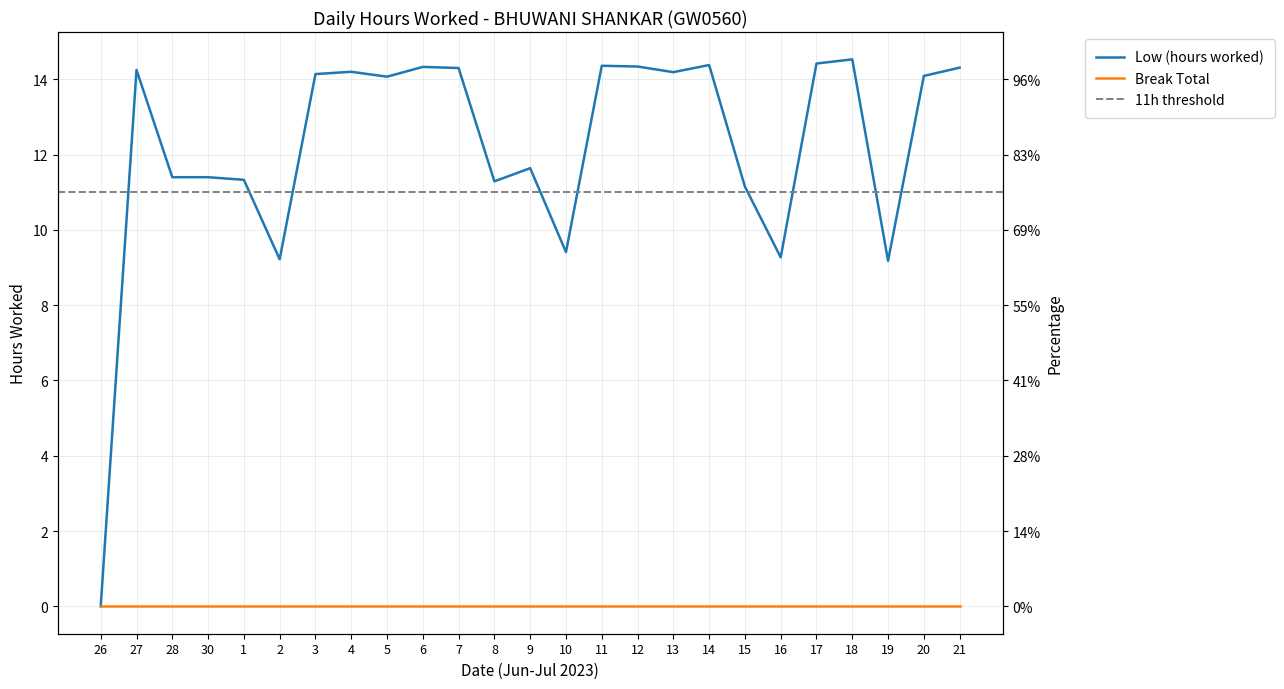

How many values are below 14?

11